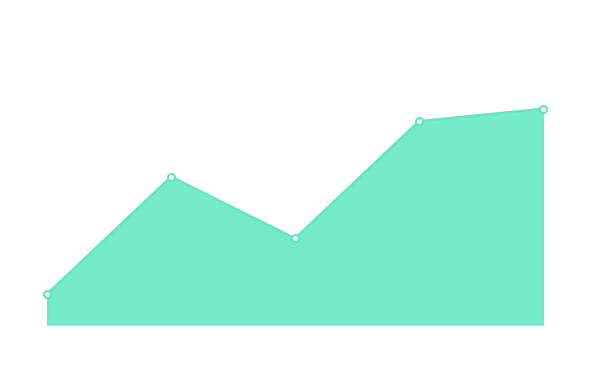

What is the average value?

22.8